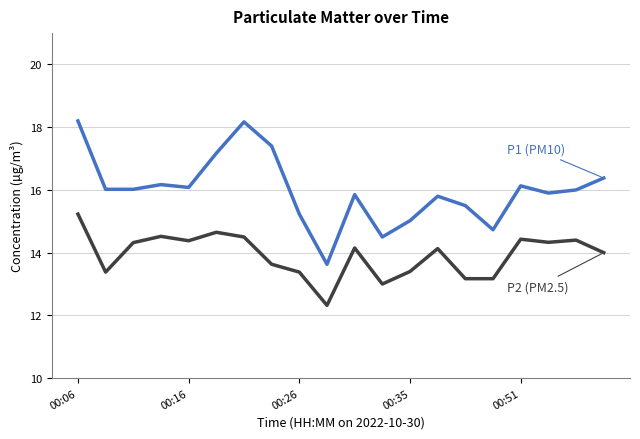

What is the minimum value shown in the chart?

12.3